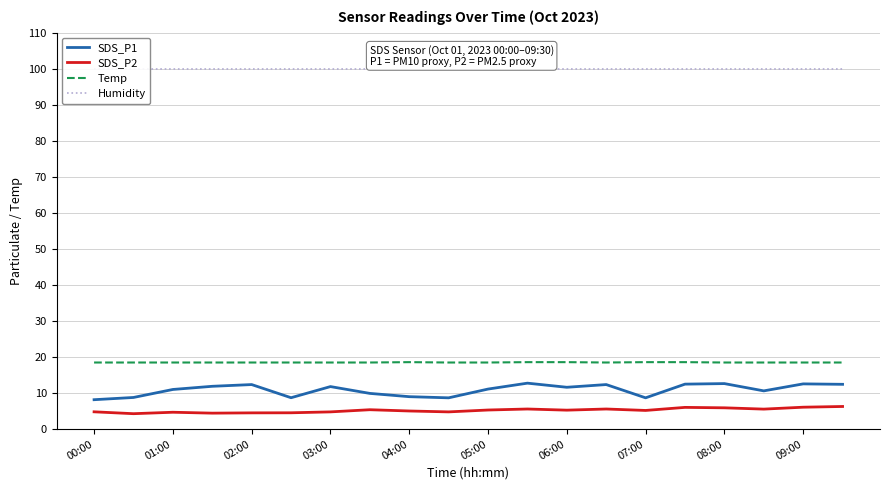

Is this an area chart (filled region under the line)?

No